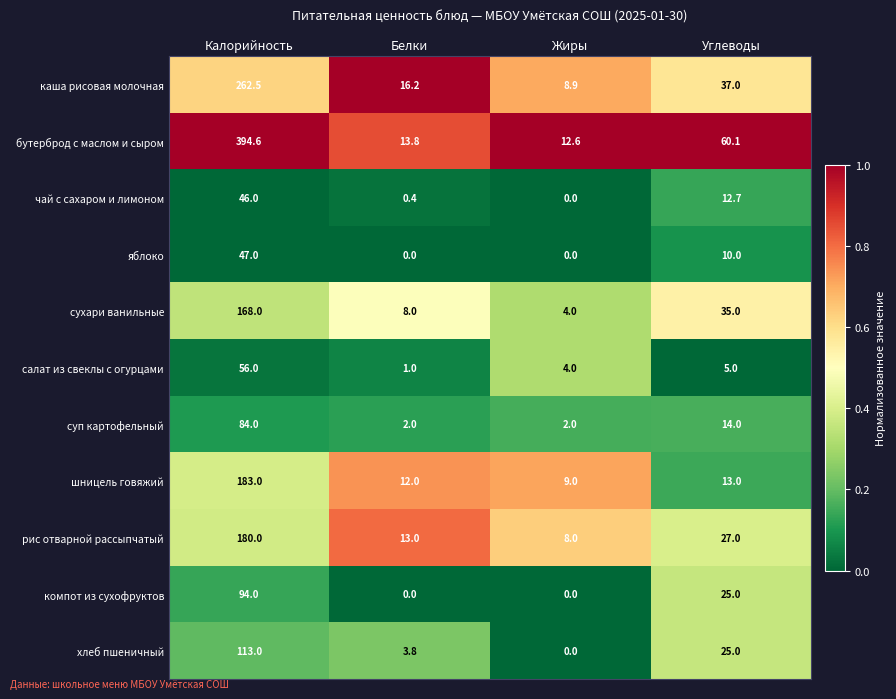

At which category does the chart reach its peak across all series?

Калорийность